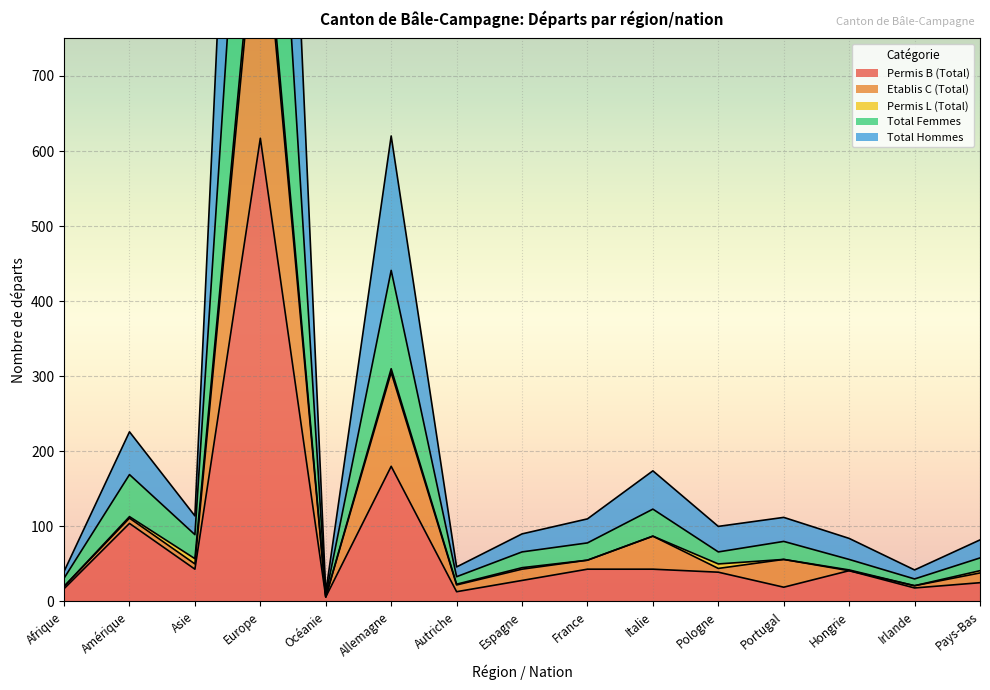

Which has a higher value, Espagne or Asie?

Asie